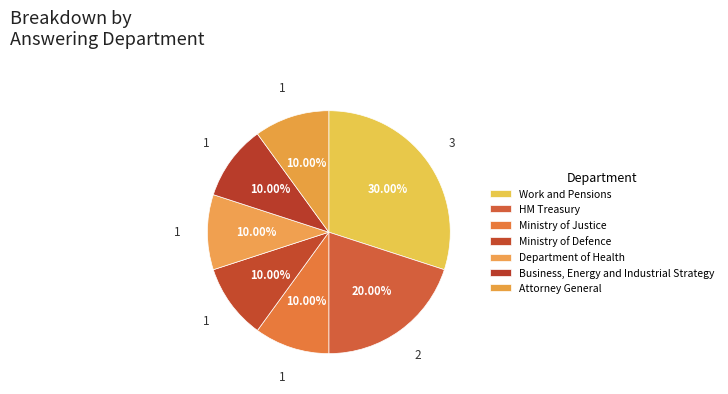

To the nearest percent, what is the difference between the largest and smallest slice percentages?

20%